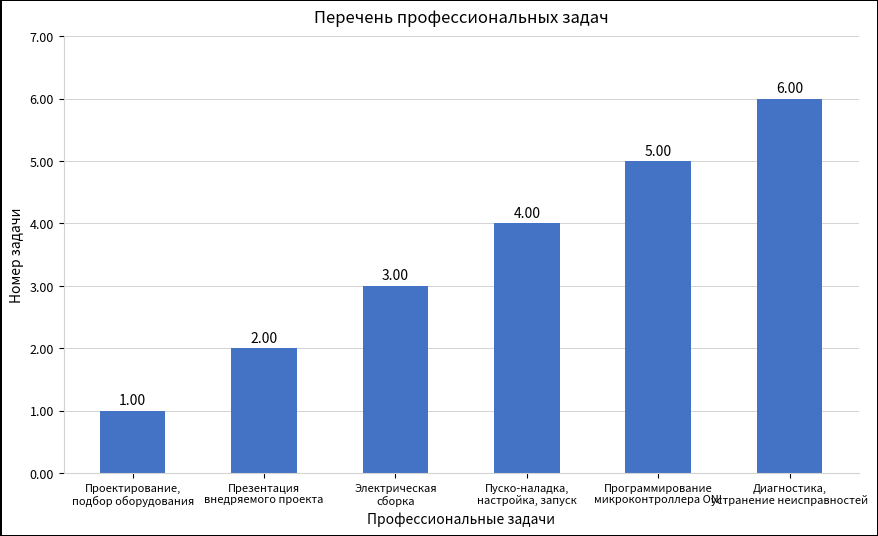

How many values are between 2 and 5?

4